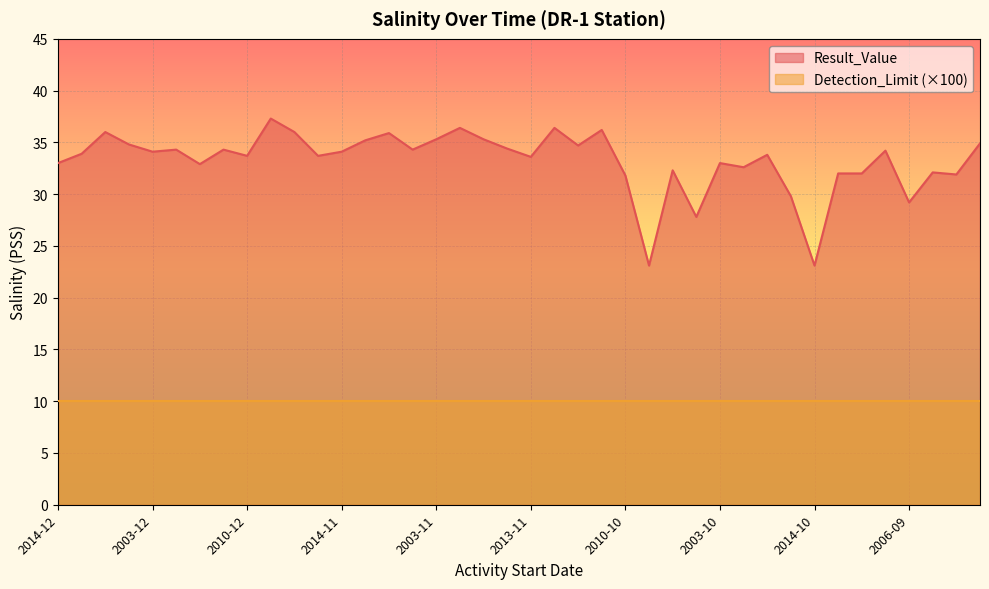

What is the maximum value shown in the chart?

37.3